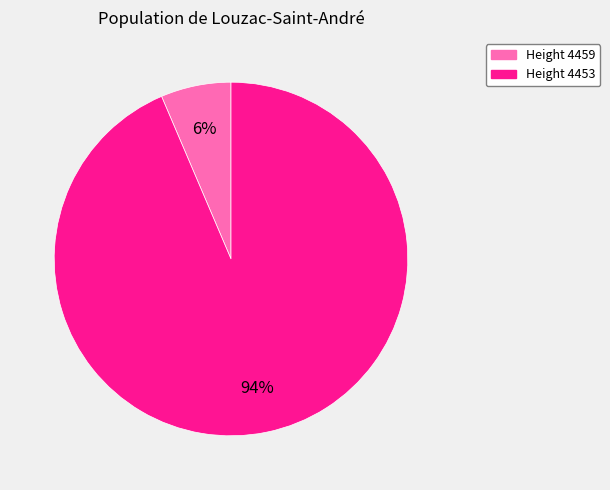

What is the majority slice?

Height 4453